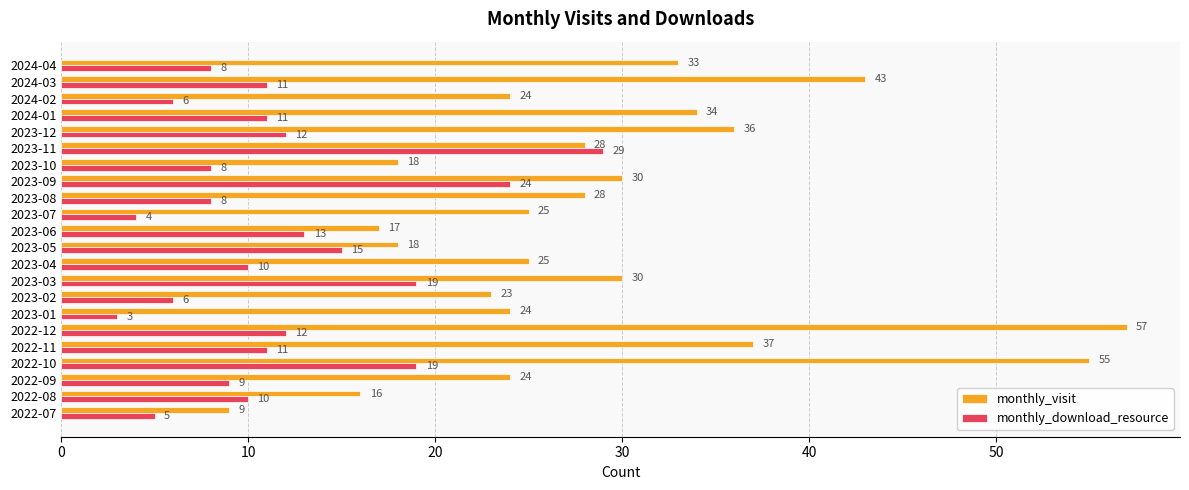

What are all the series names shown in the legend?

monthly_visit, monthly_download_resource